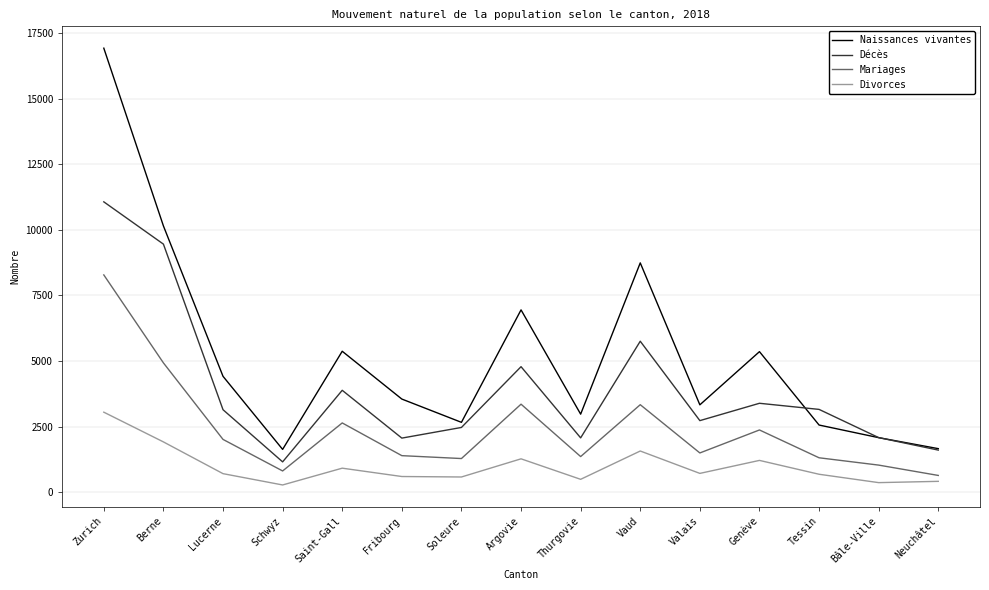

How many interior local valleys does the Naissances vivantes series have?

4